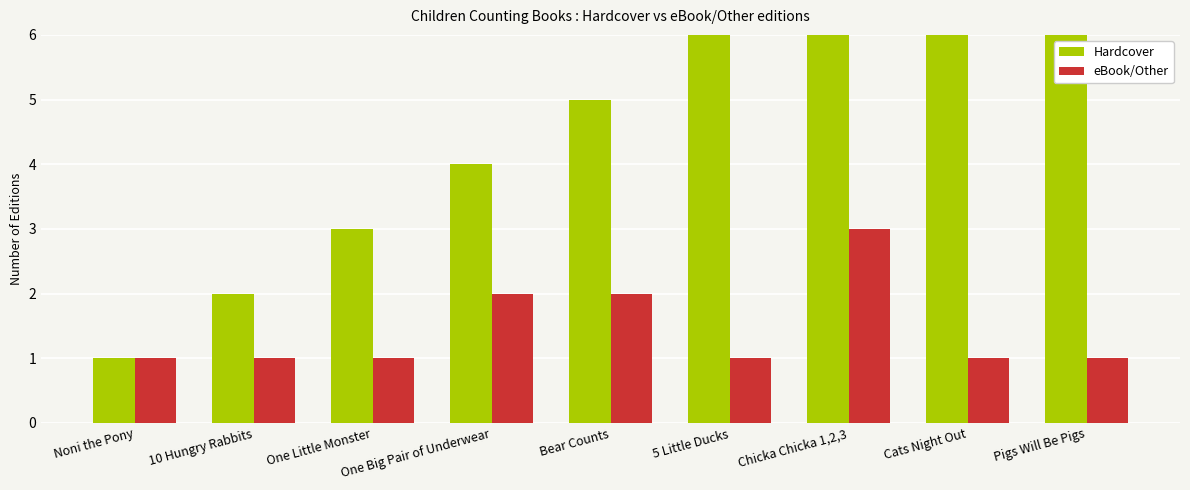

At how many categories does at least one series exceed 5?

4